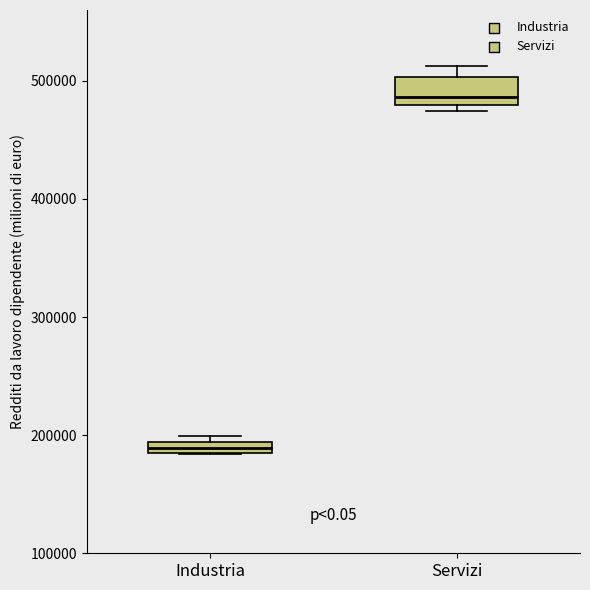

Which box has the lowest median line?

Industria